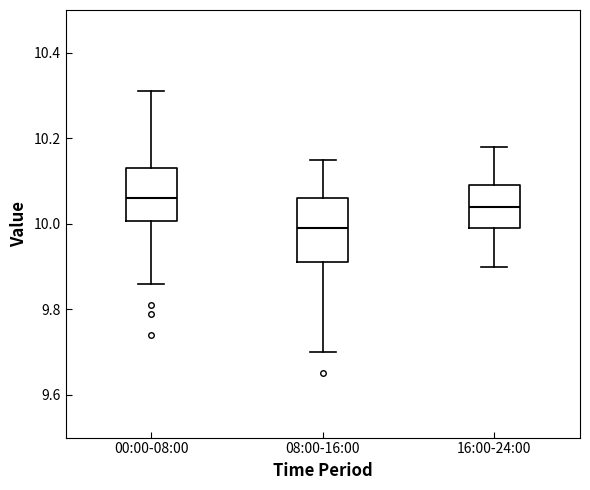

Where does the lower whisker of the box for 16:00-24:00 end on the y-axis? The values are not printed on the chart, so give them approximately, as read against the axis.

9.90